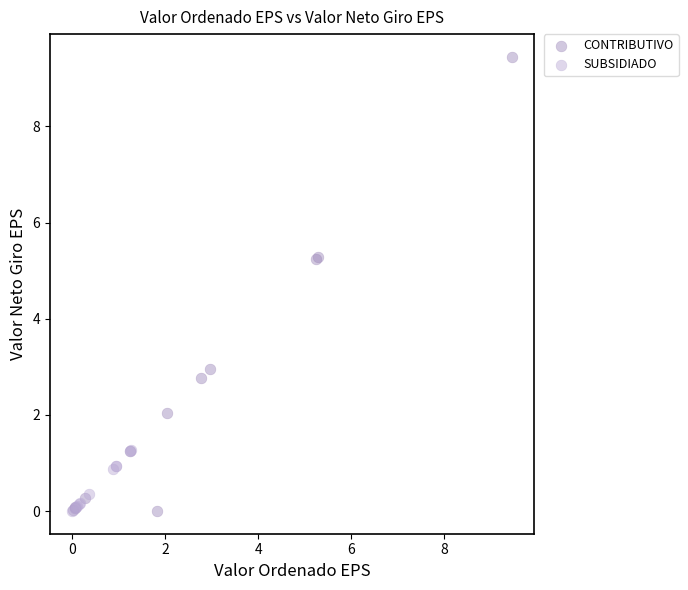

Which series contains the highest Y value?

CONTRIBUTIVO